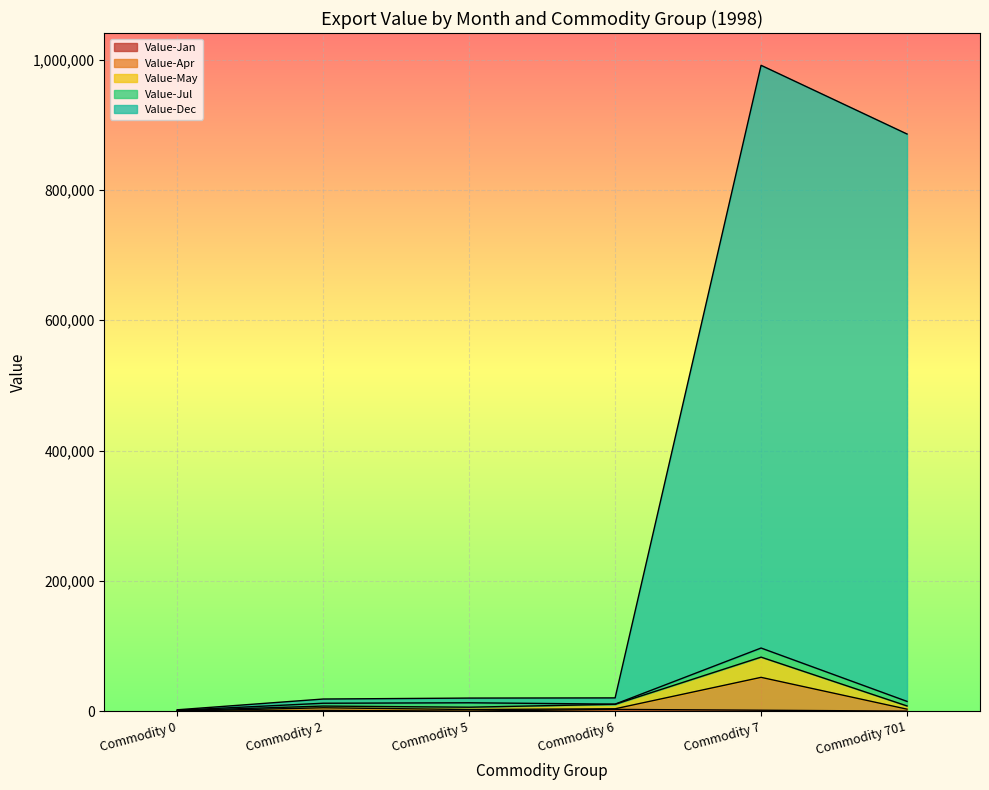

How many lines are shown in the chart?

5